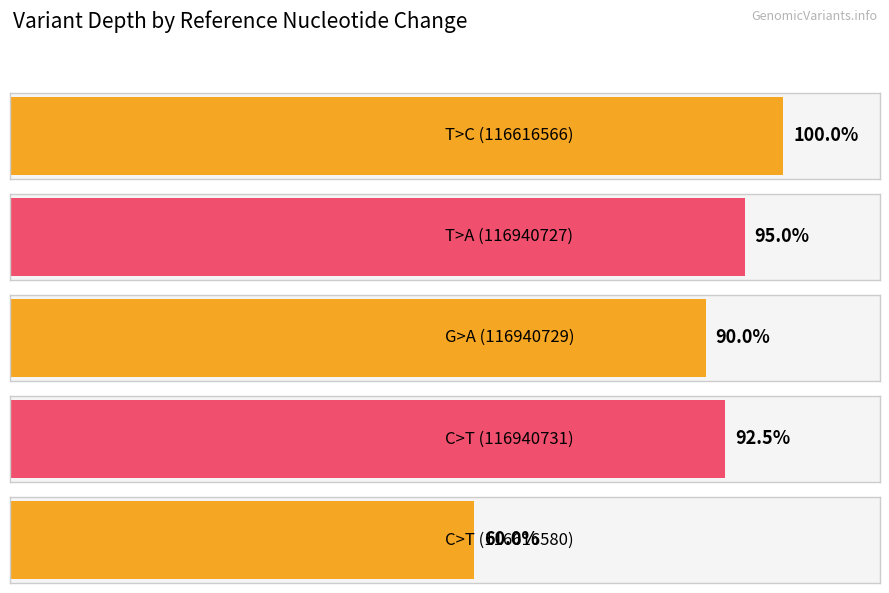

What position from the right is C>T (116616580)?

1